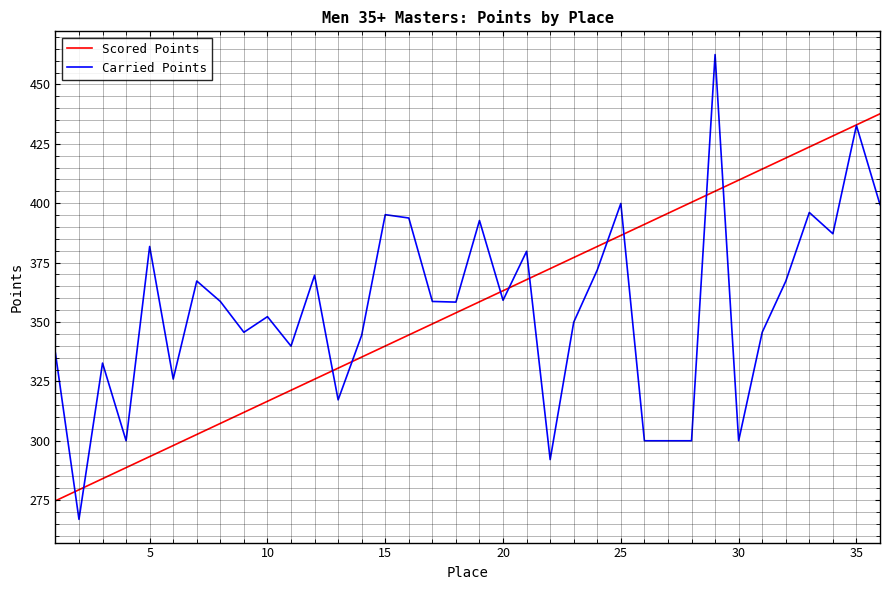

Rank the series by their maximum value, from highest to lowest.

Carried Points, Scored Points